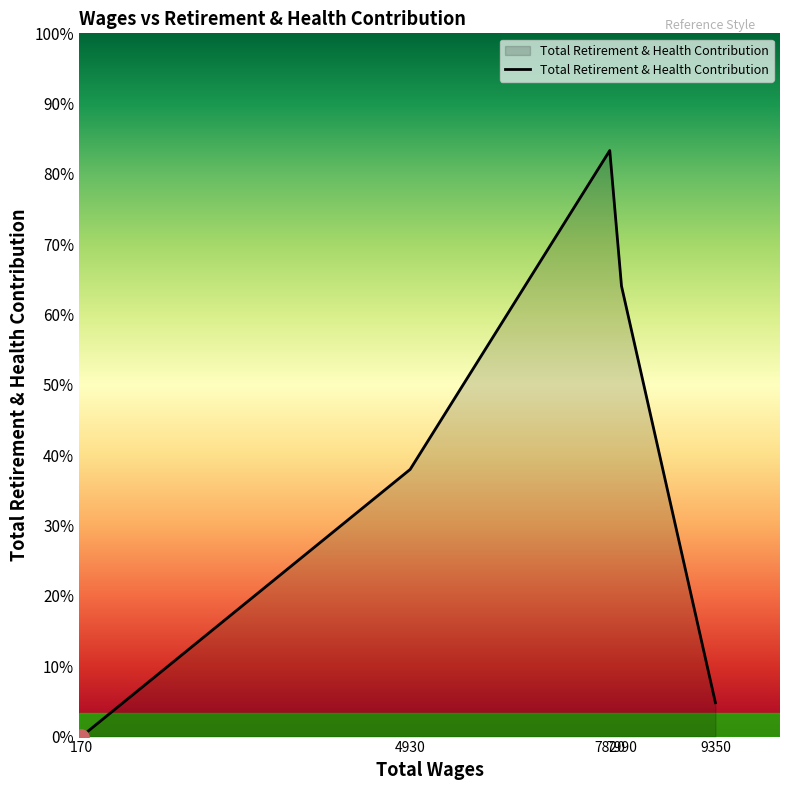

Is this an area chart (filled region under the line)?

Yes